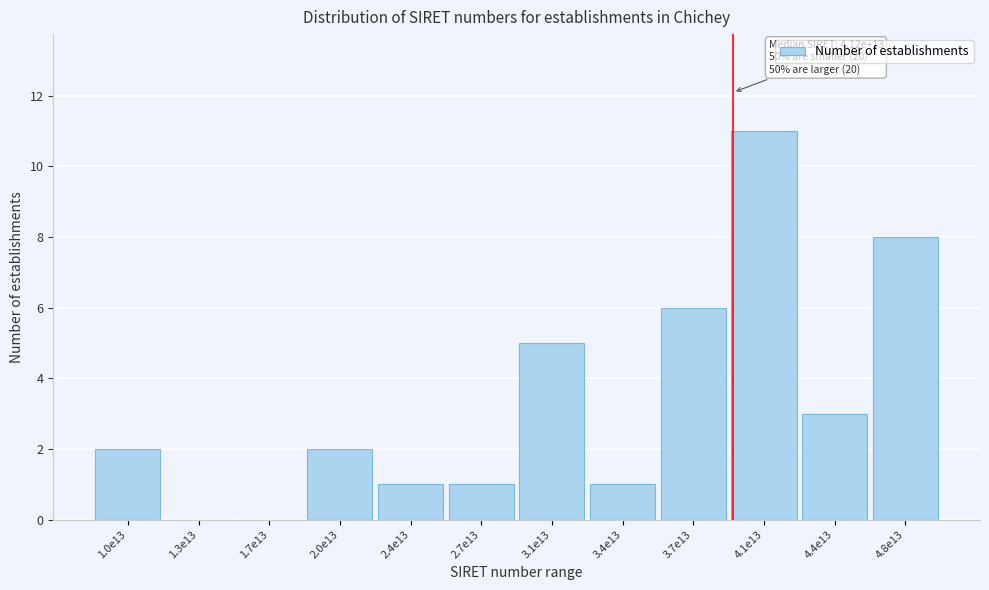

Reading left to right, what are all the values shown in this chart?

1.0e13=2	1.3e13=0	1.7e13=0	2.0e13=2	2.4e13=1	2.7e13=1	3.1e13=5	3.4e13=1	3.7e13=6	4.1e13=11	4.4e13=3	4.8e13=8